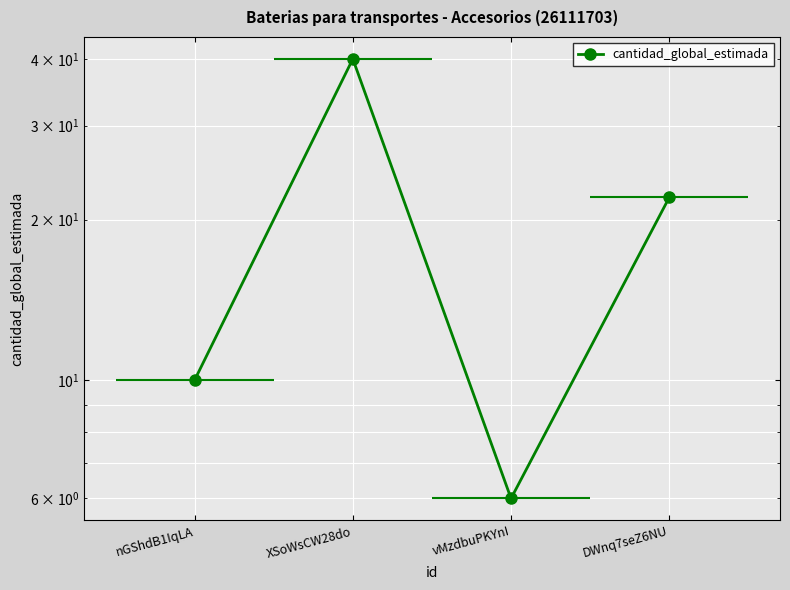

Count the values in the range 10 to 40.

3